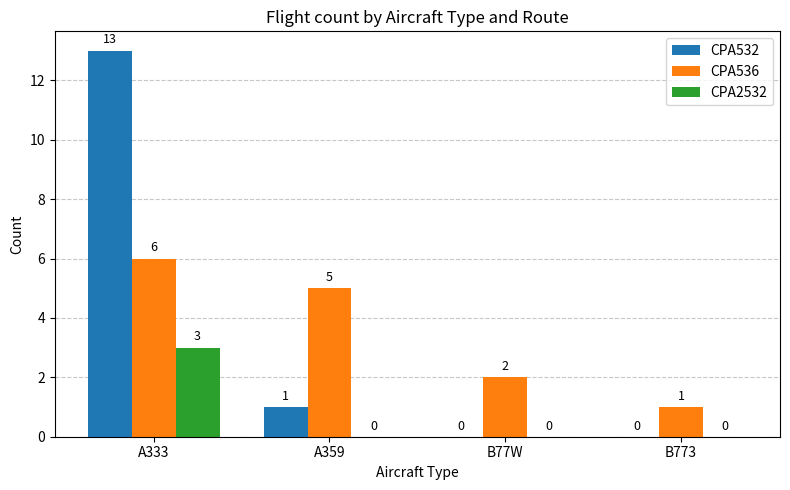

Is it true that CPA2532 equals -1 at B773?

False